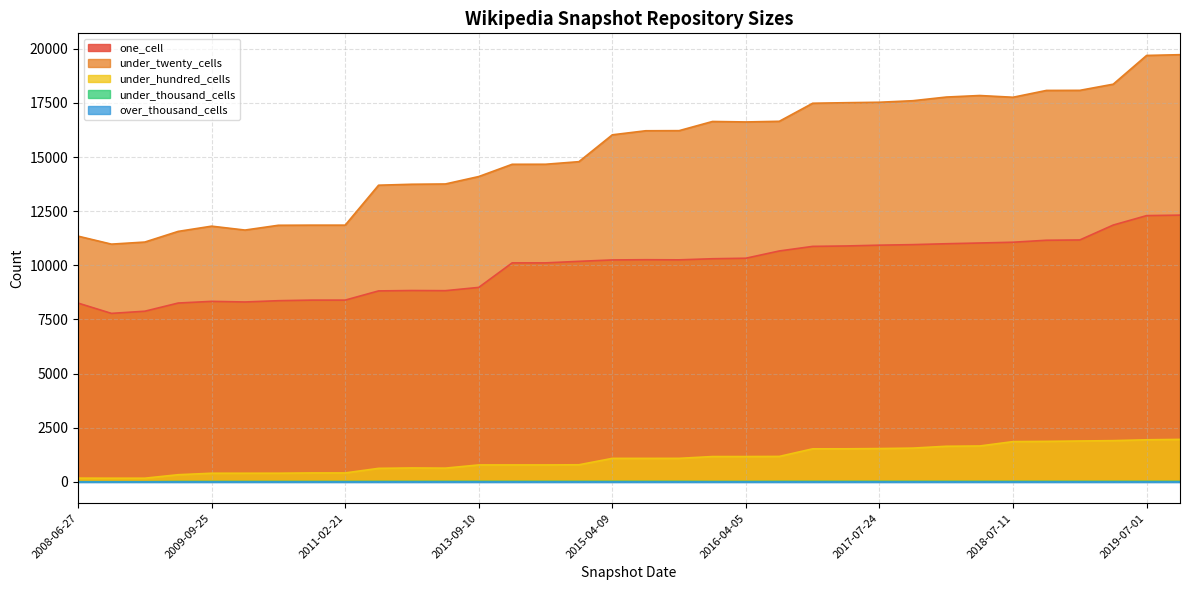

What is the difference between the maximum and second lowest values in the one_cell series?

4439